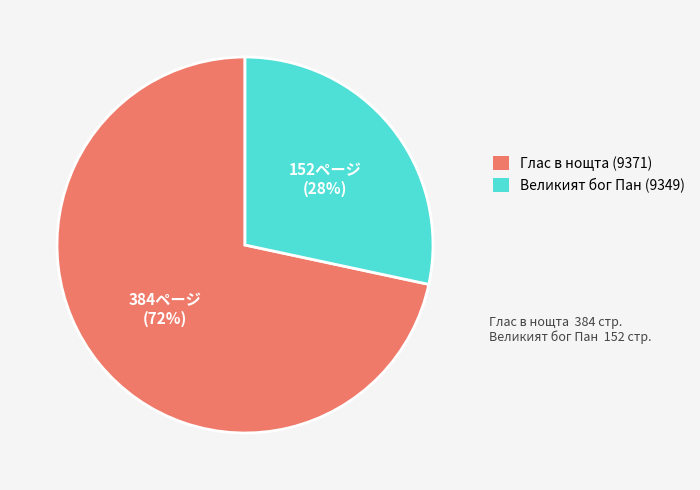

How many segments does this pie chart have?

2